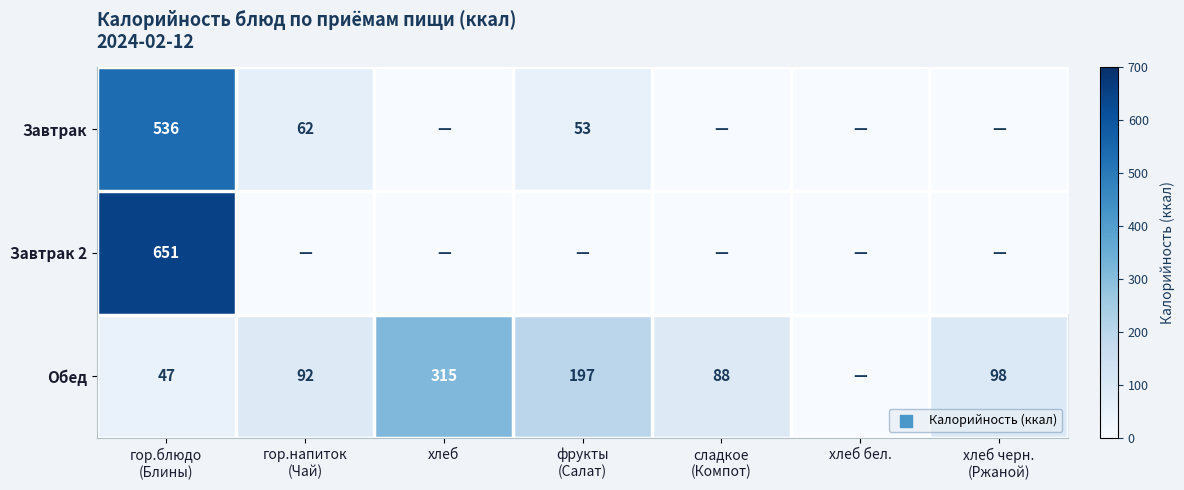

At which label is Завтрак closest to 268?

гор.напиток (Чай)